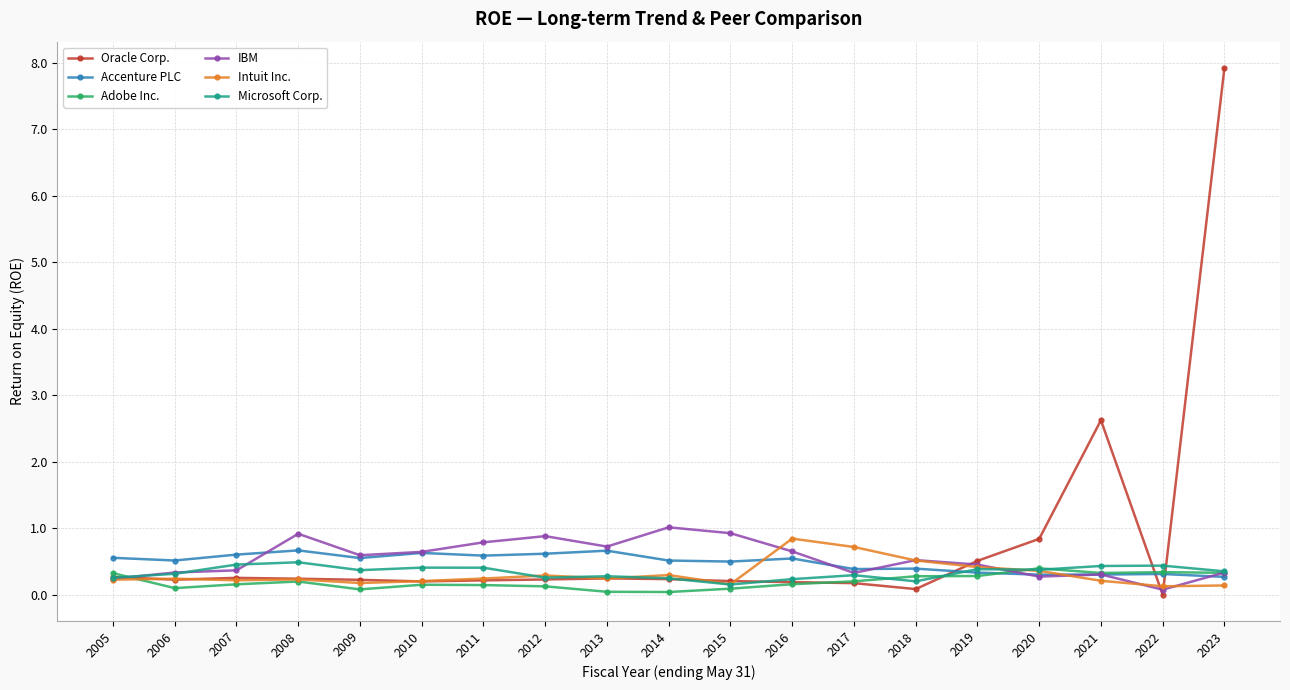

Is the value of Intuit Inc. at 2008 greater than the value of Accenture PLC at 2013?

No